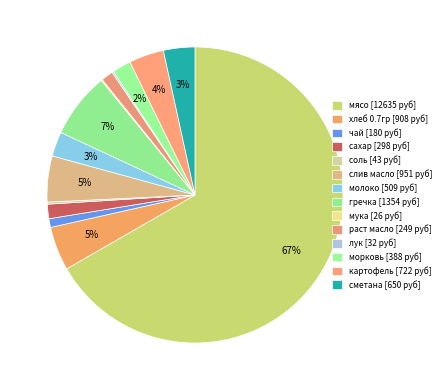

The лук slice represents 0% of the pie. True or false?

True